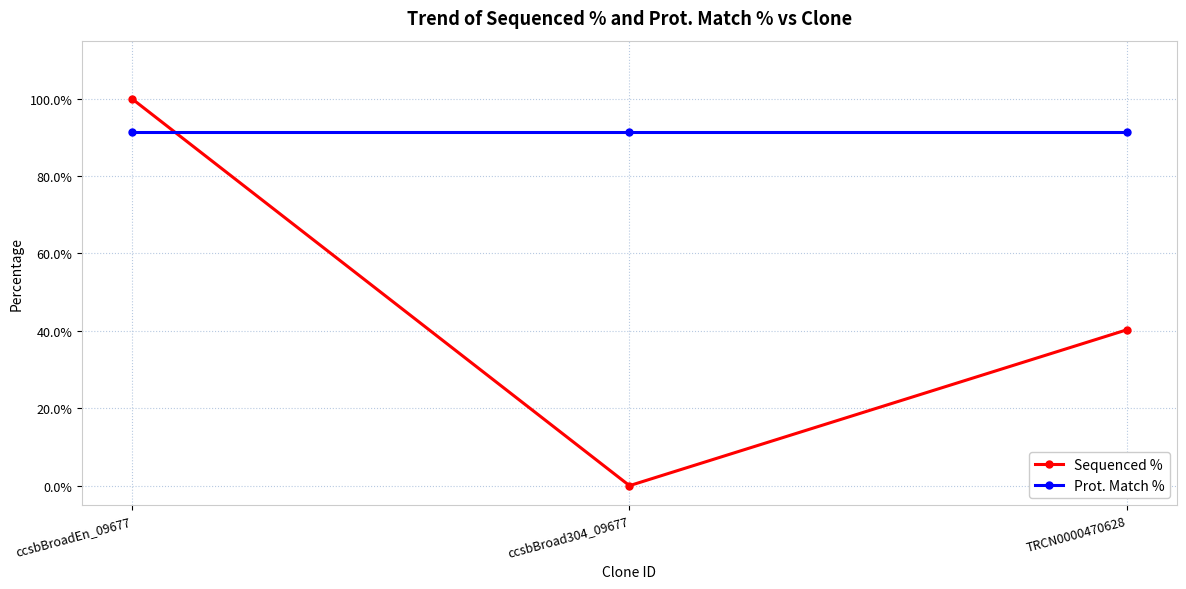

Which series has the widest spread of values?

Sequenced %